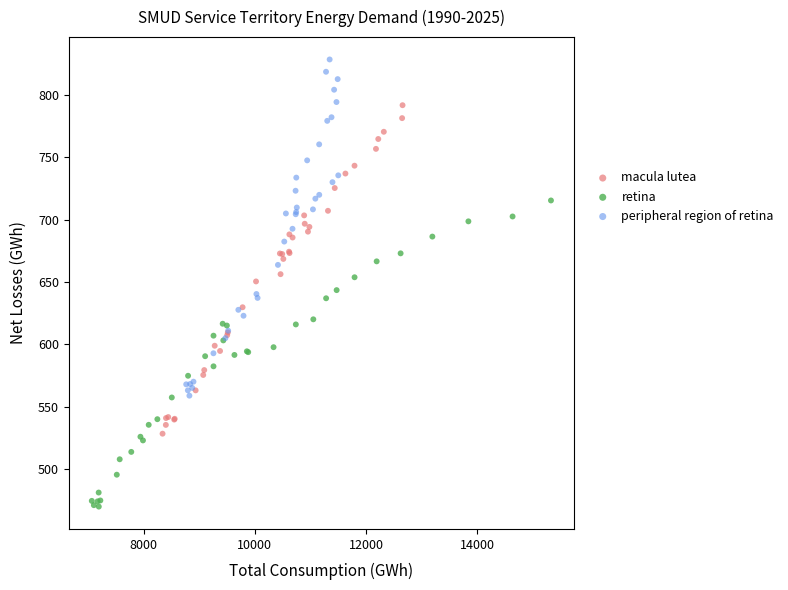

What are all the series names shown in the legend?

macula lutea, retina, peripheral region of retina